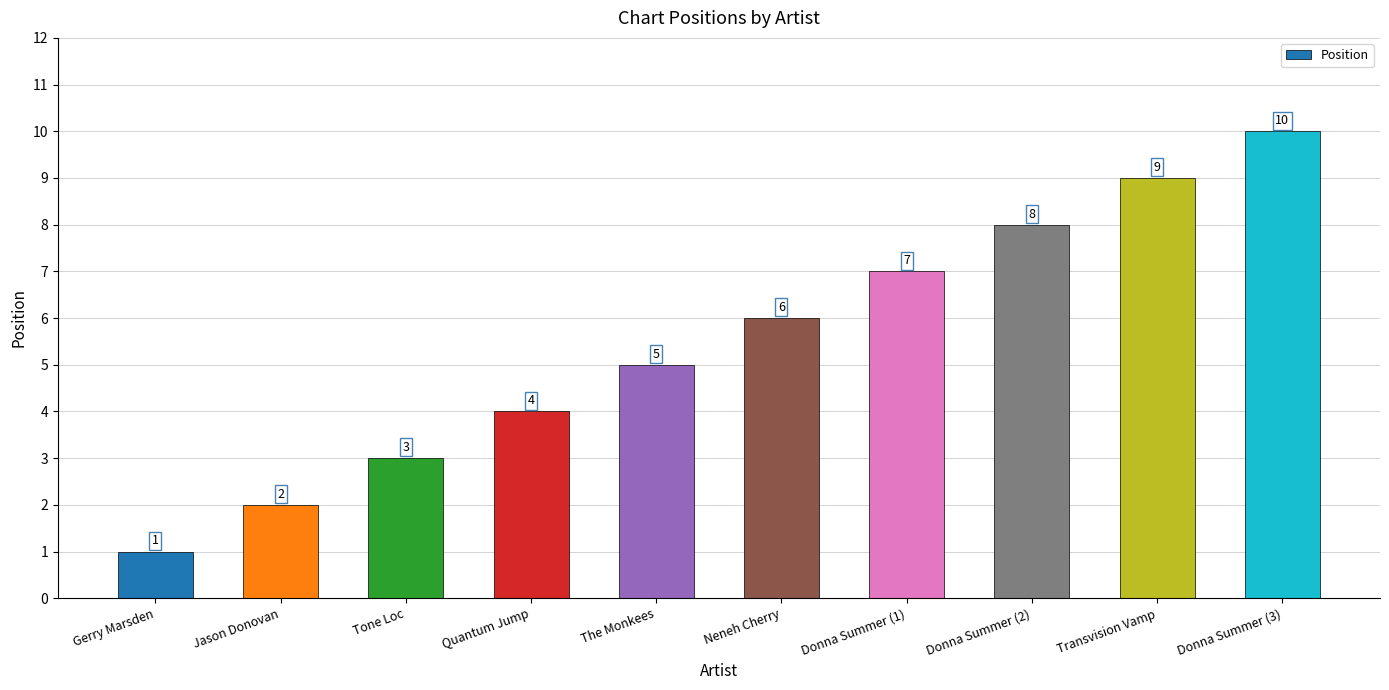

Rank the categories by value from lowest to highest.

Gerry Marsden, Jason Donovan, Tone Loc, Quantum Jump, The Monkees, Neneh Cherry, Donna Summer (1), Donna Summer (2), Transvision Vamp, Donna Summer (3)